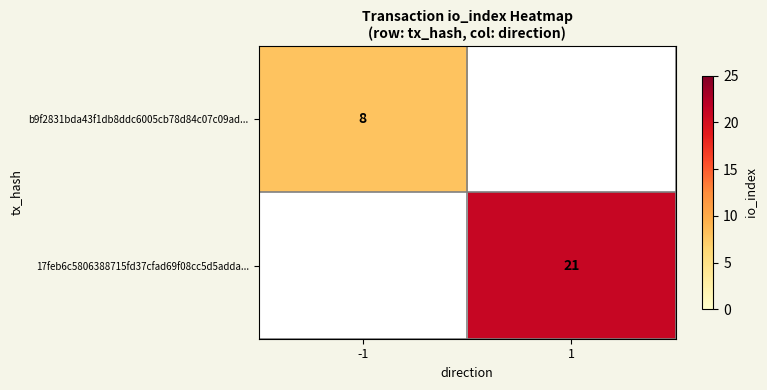

What is the difference between the highest and lowest values at -1?

8